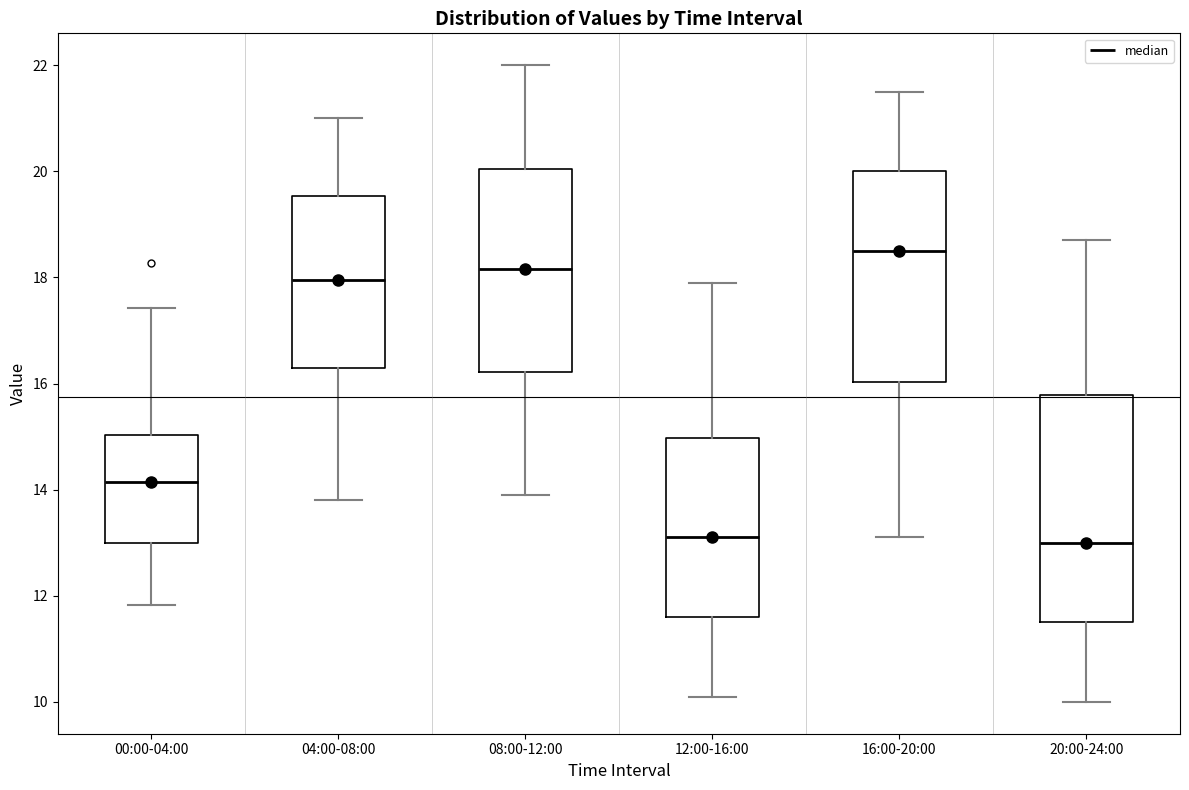

Reading left to right, read every box against the y-axis: the position of its median line, the range the box covers, and the ends of its whiskers. The values are not printed on the chart, so give them approximately, as read against the axis.

00:00-04:00: median 14.2, box 13.0 to 15.0, whiskers 11.8 to 17.4
04:00-08:00: median 18.0, box 16.4 to 19.6, whiskers 13.8 to 21.0
08:00-12:00: median 18.2, box 16.2 to 20.0, whiskers 14.0 to 22.0
12:00-16:00: median 13.2, box 11.6 to 15.0, whiskers 10.2 to 18.0
16:00-20:00: median 18.6, box 16.0 to 20.0, whiskers 13.2 to 21.6
20:00-24:00: median 13.0, box 11.6 to 15.8, whiskers 10.0 to 18.8